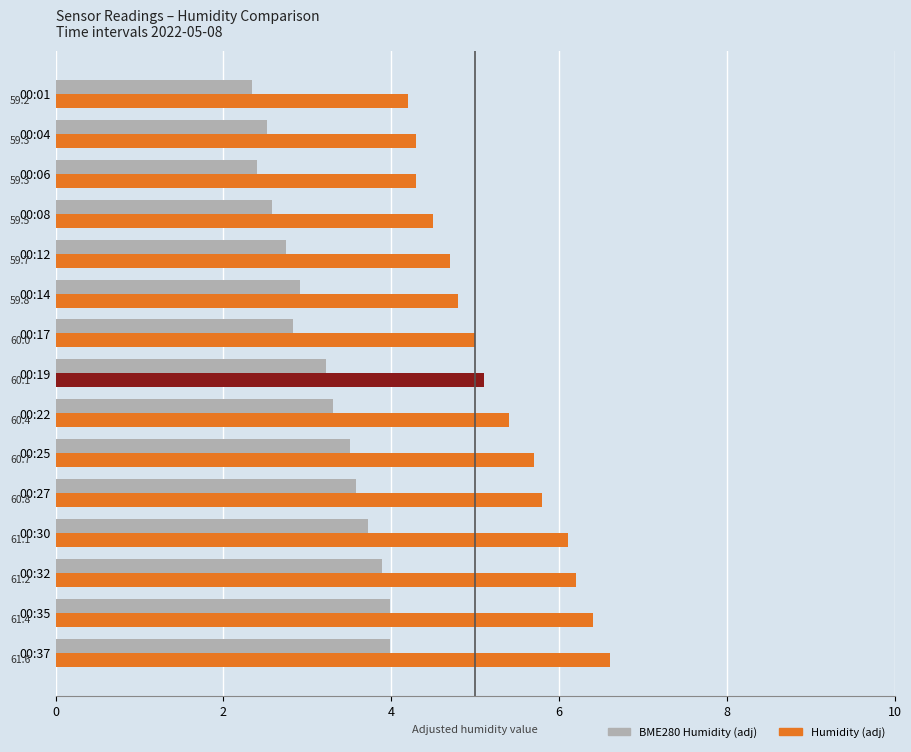

Which series has the largest total across all categories?

Humidity (adj)